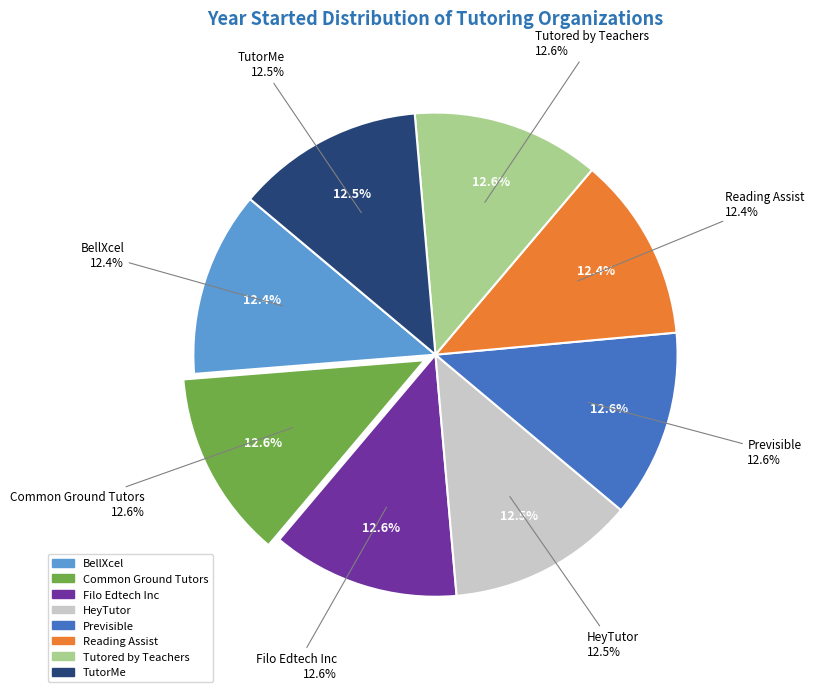

Is it true that TutorMe is 7% of the pie?

False